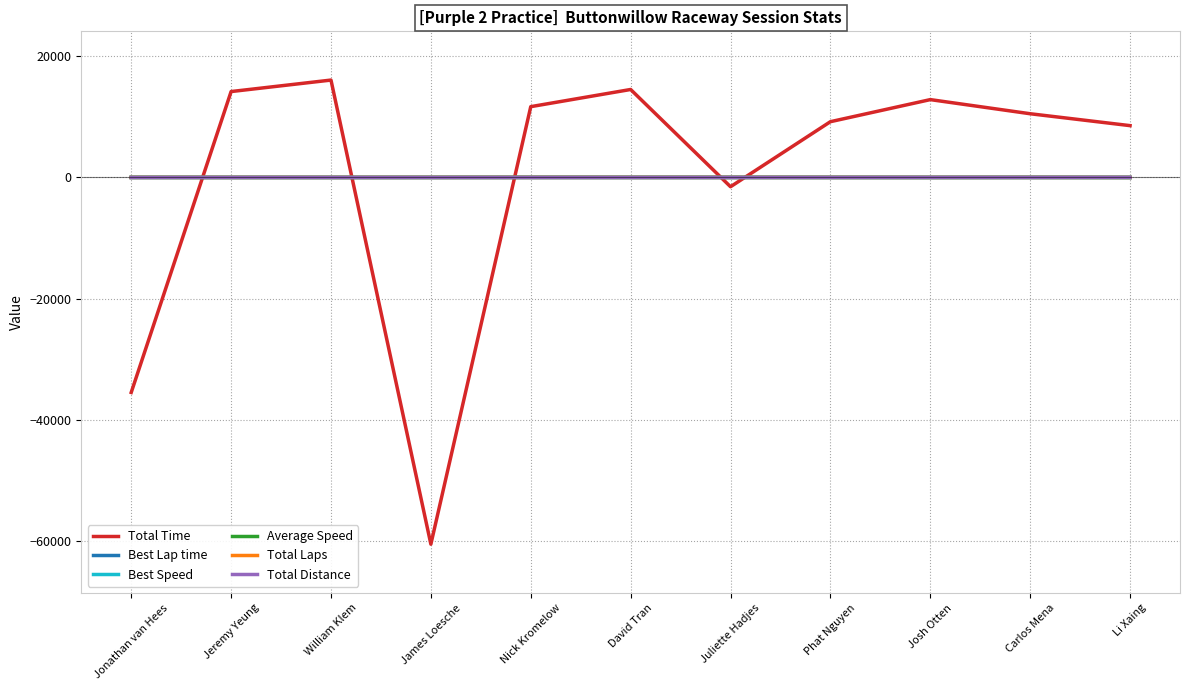

True or false: Best Speed has more than 0 points higher than both neighbors.

False